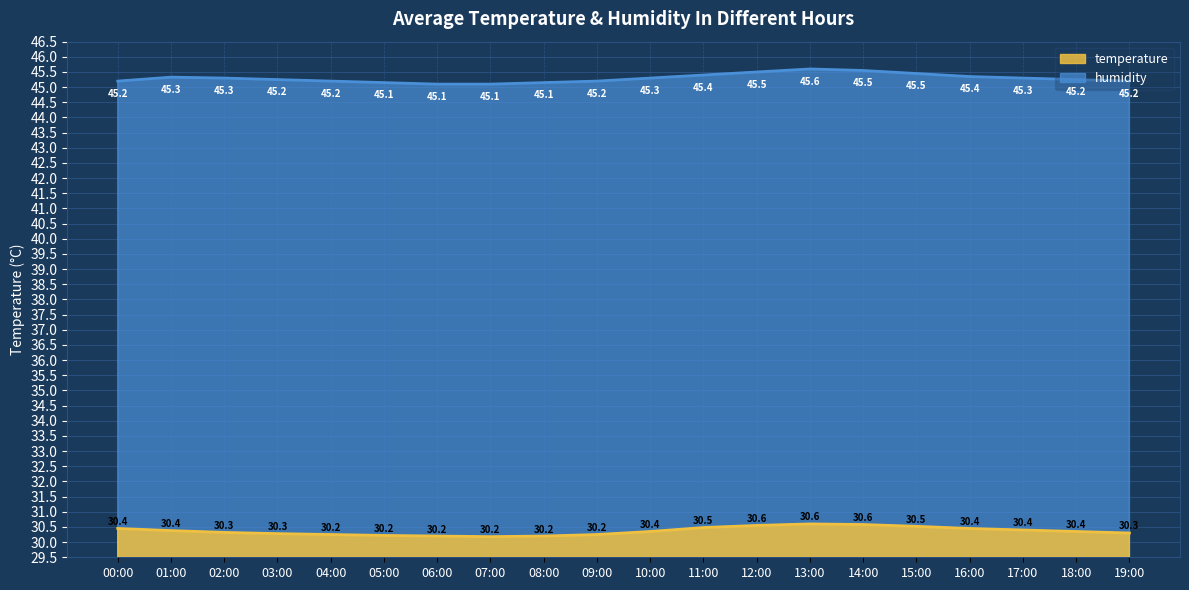

Where is the first local maximum for temperature?

13:00